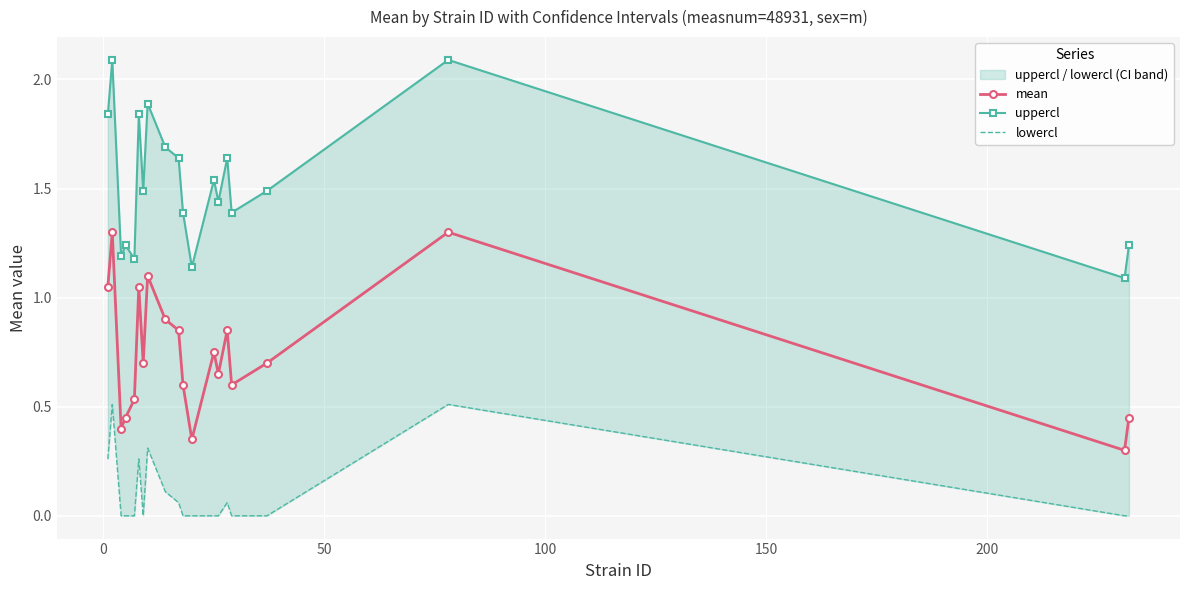

True or false: mean has more than 1 interior local peaks.

True